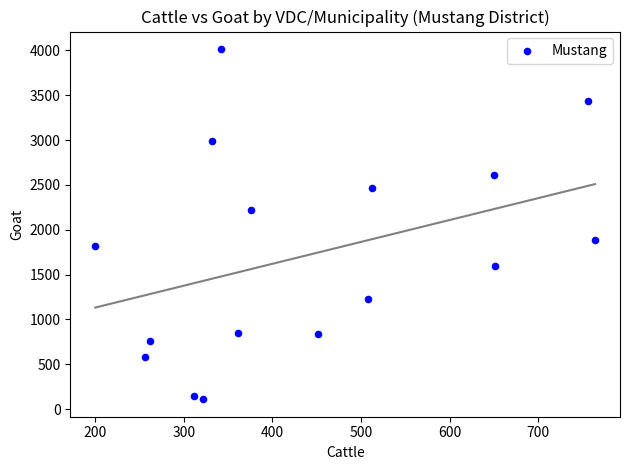

What is the range of Y values (max minus min)?

3903